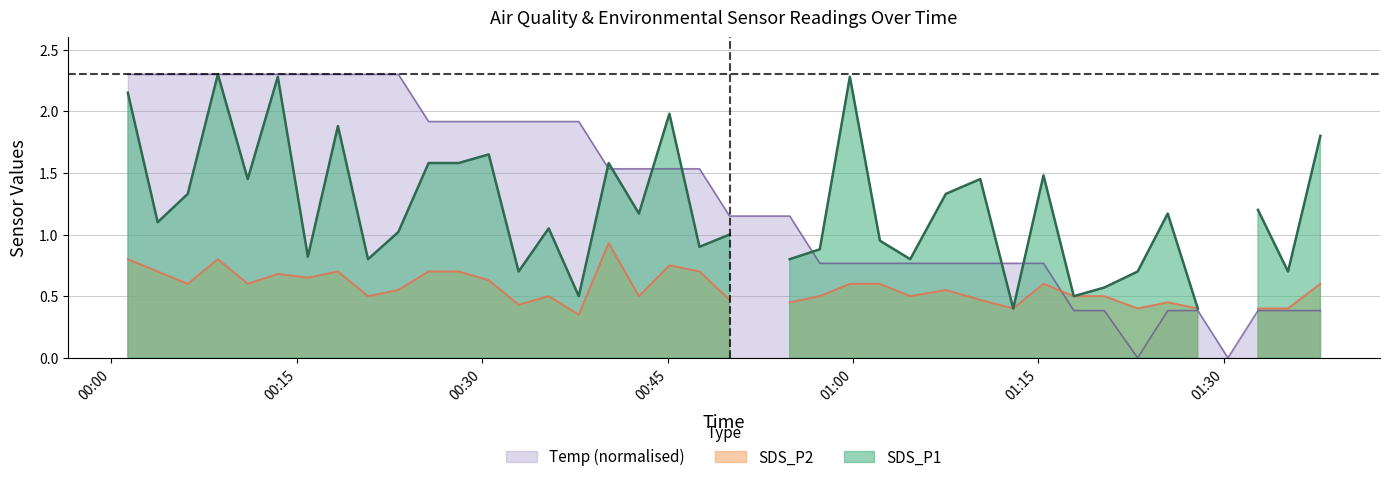

What is the sum of all values?

52.9